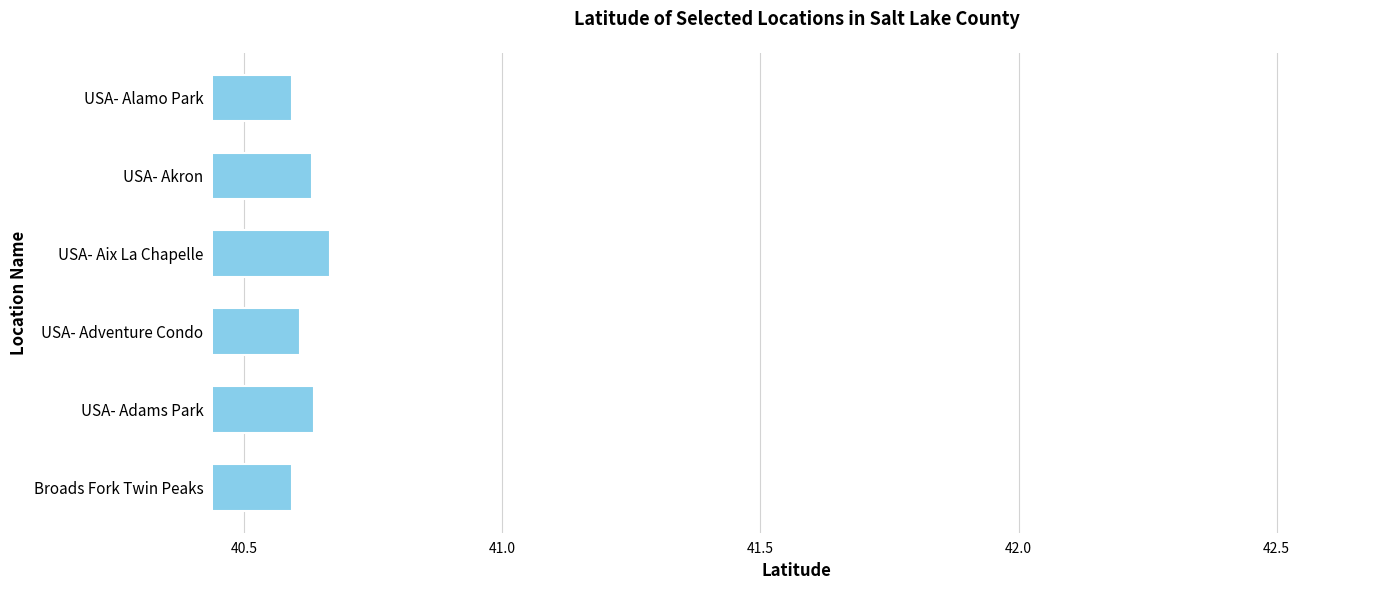

Count the values in the range 40 to 41.

6